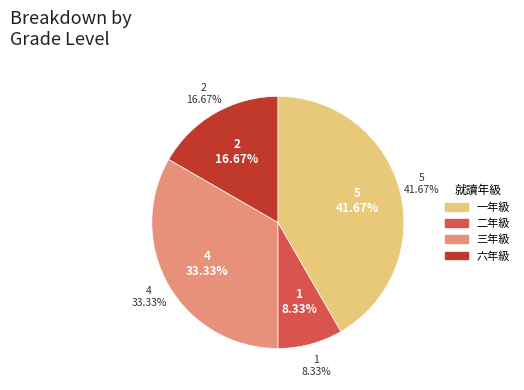

Does 二年級 represent more than half of the total?

No